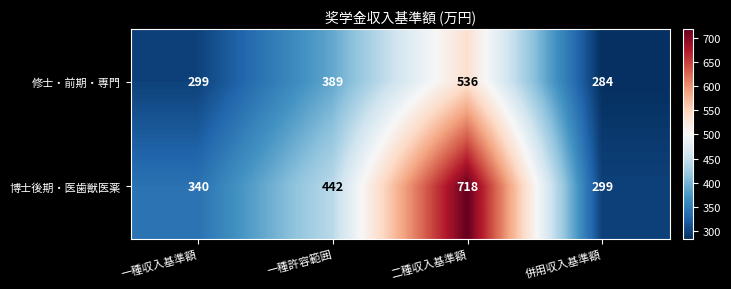

What is the approximate value of 修士・前期・専門 at 一種収入基準額?

299